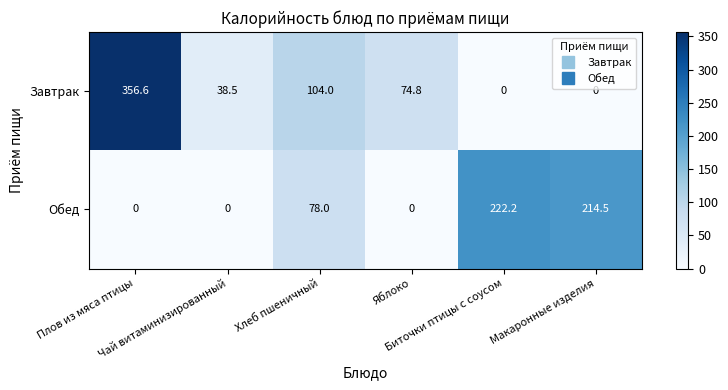

Rank the series by their maximum value, from lowest to highest.

Обед, Завтрак